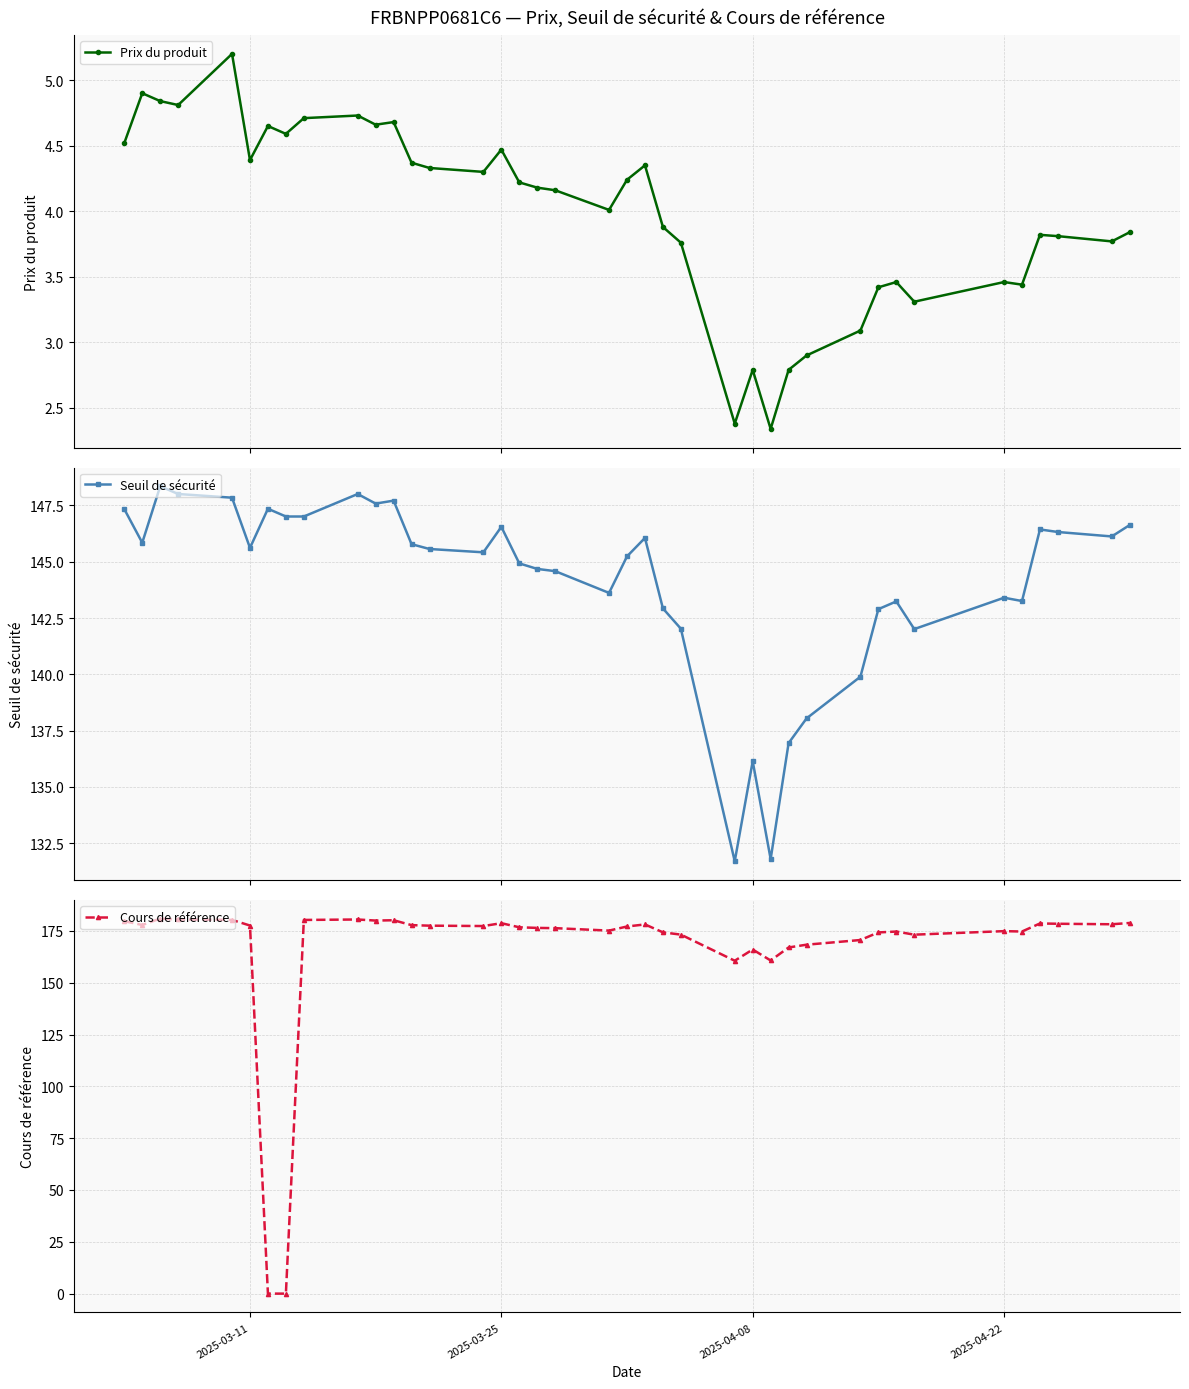

What is the value of the Prix du produit point at the 16th from the left?

4.5